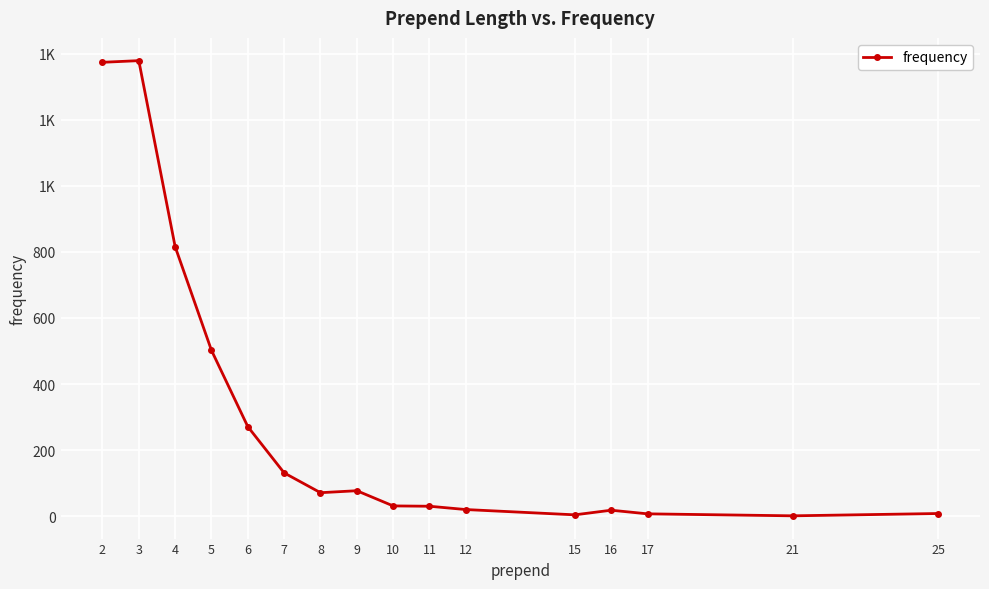

True or false: the data shows 20 at 12.

True